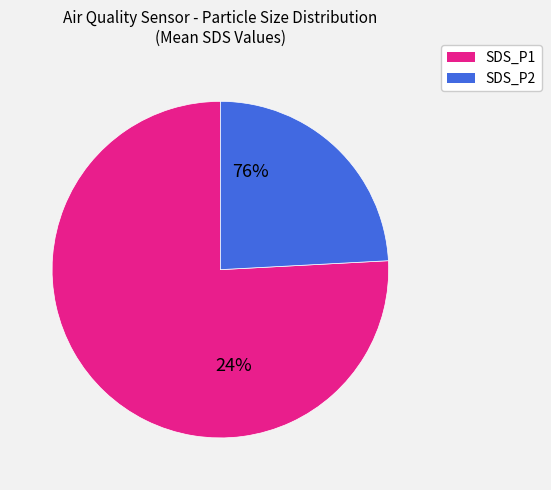

To the nearest percent, what is the average slice percentage?

50%